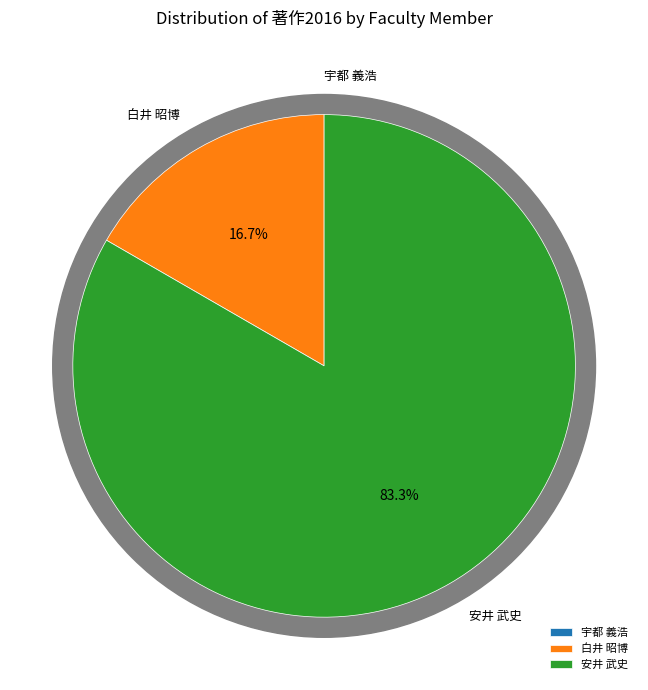

How many slices are in this pie chart?

3